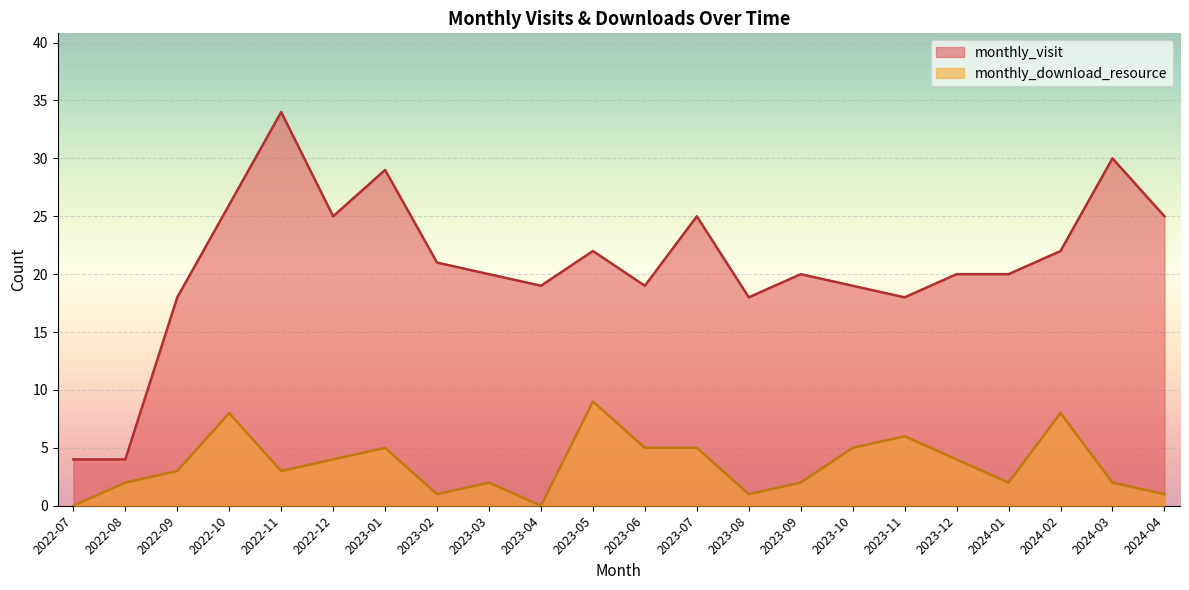

Reading left to right, transcribe all the data shown in this chart.

monthly_visit: 4	4	18	26	34	25	29	21	20	19	22	19	25	18	20	19	18	20	20	22	30	25
monthly_download_resource: 0	2	3	8	3	4	5	1	2	0	9	5	5	1	2	5	6	4	2	8	2	1